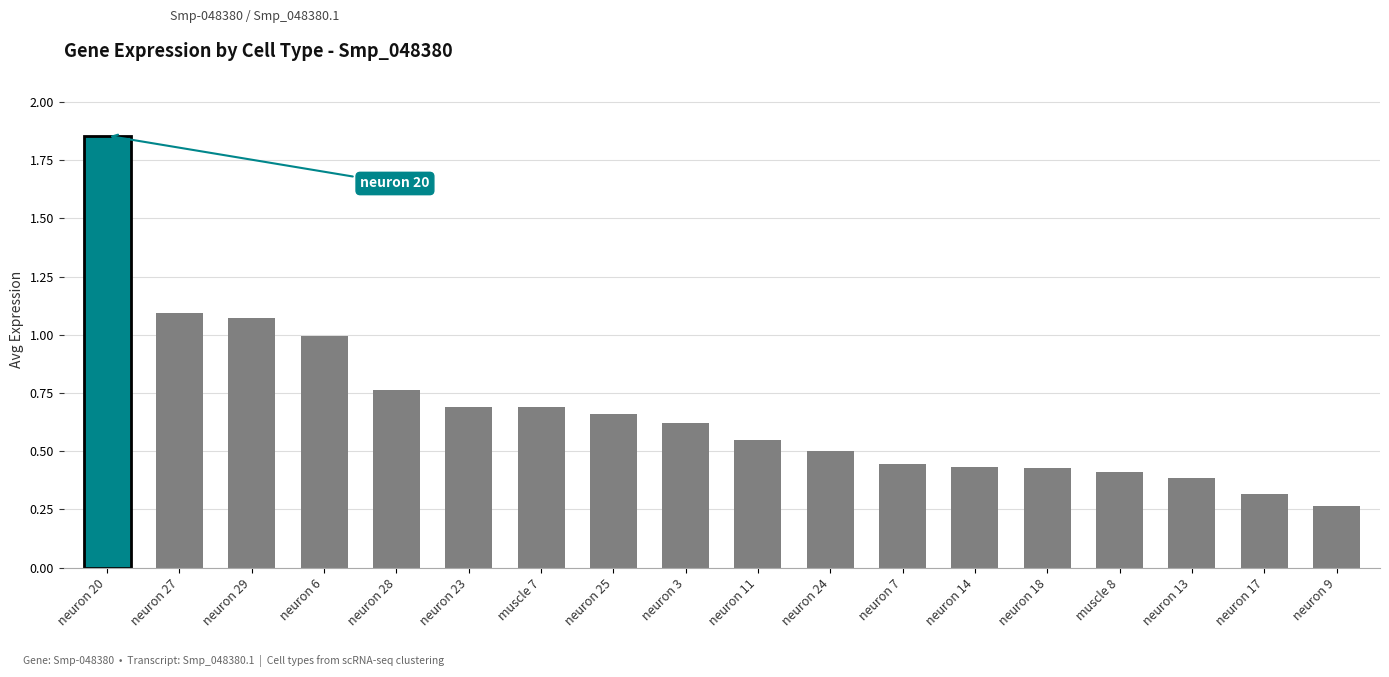

What position from the left is neuron 29?

3